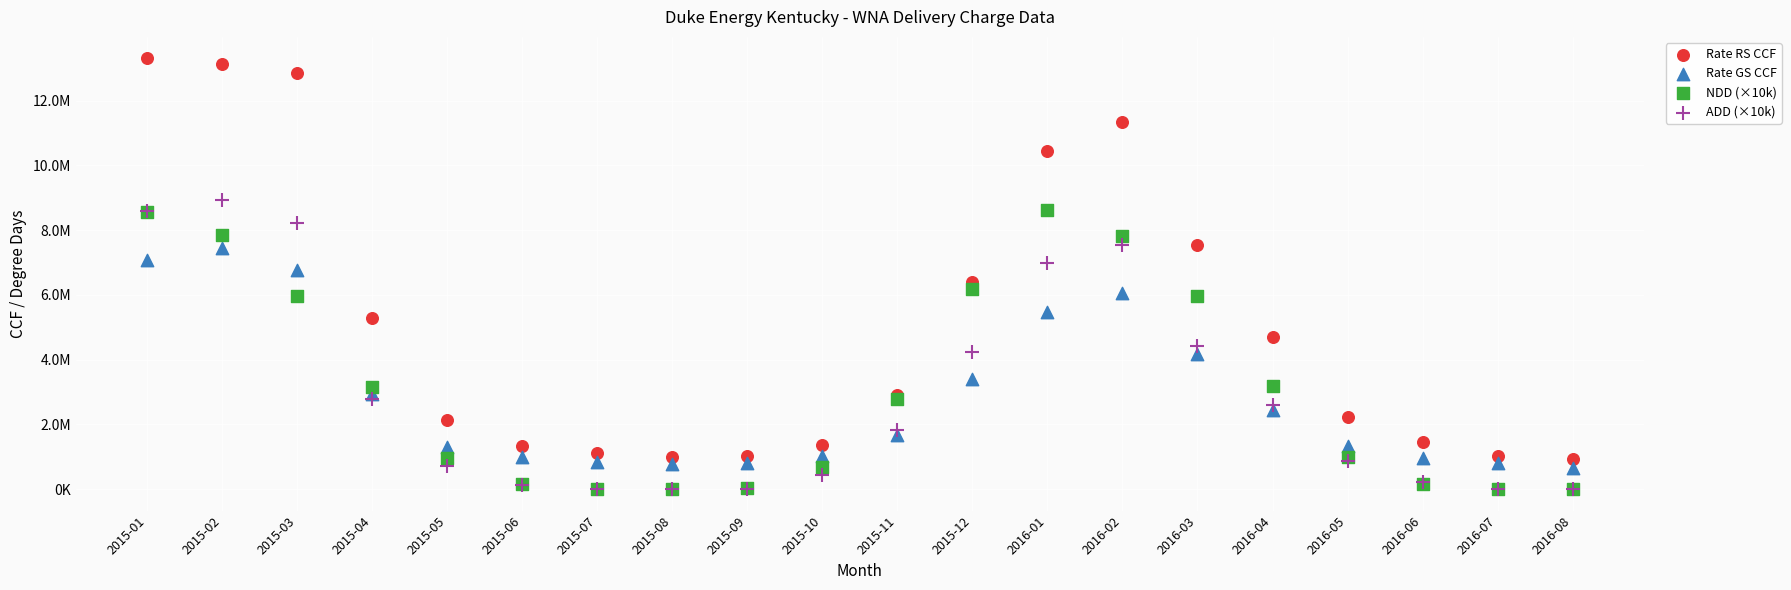

What are all the series names shown in the legend?

Rate RS CCF, Rate GS CCF, NDD (×10k), ADD (×10k)